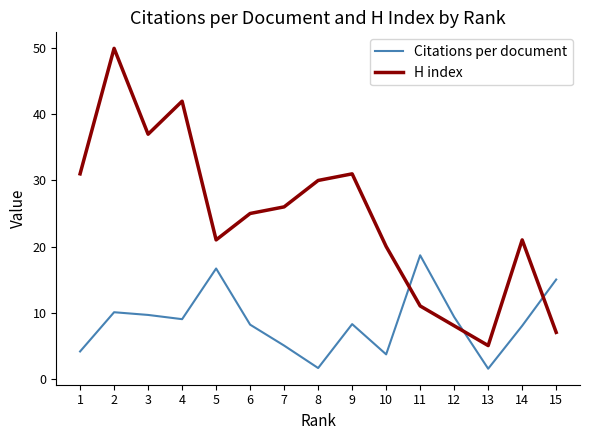

How many interior local peaks does the H index series have?

4